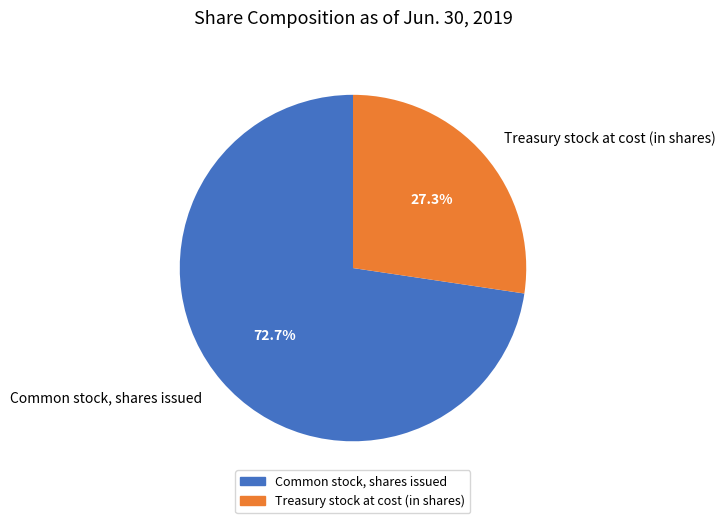

Count the number of slices in the pie.

2